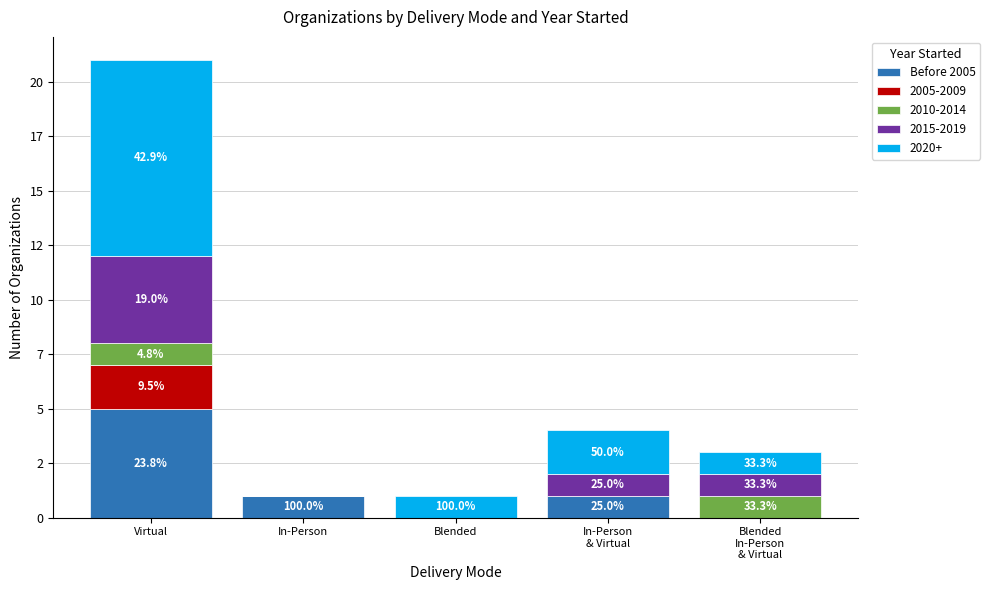

What is the label of the 3rd bar from the right?

Blended